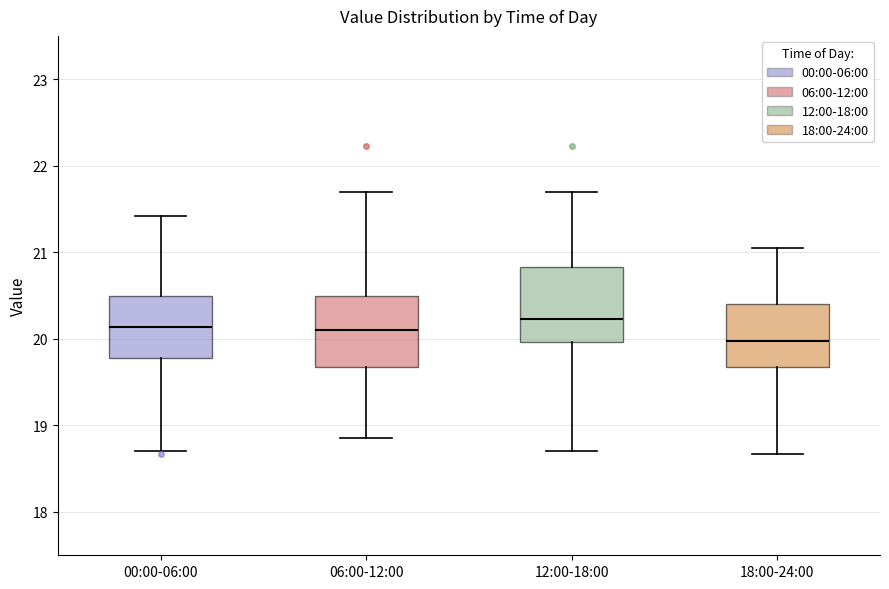

Where does the upper whisker of the box for 18:00-24:00 end on the y-axis? The values are not printed on the chart, so give them approximately, as read against the axis.

21.1